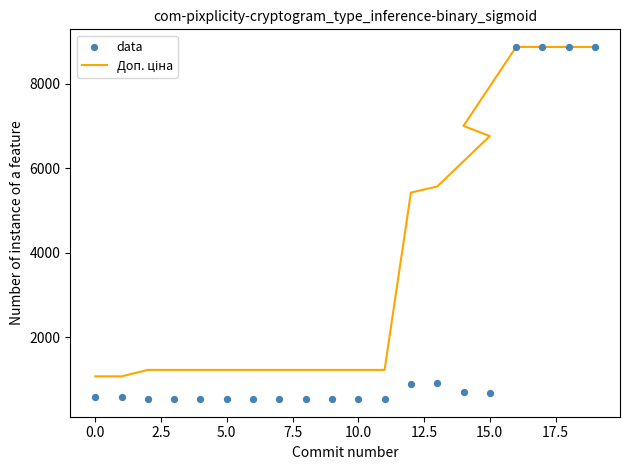

What is the total value across all series at 5.0?

1762.6